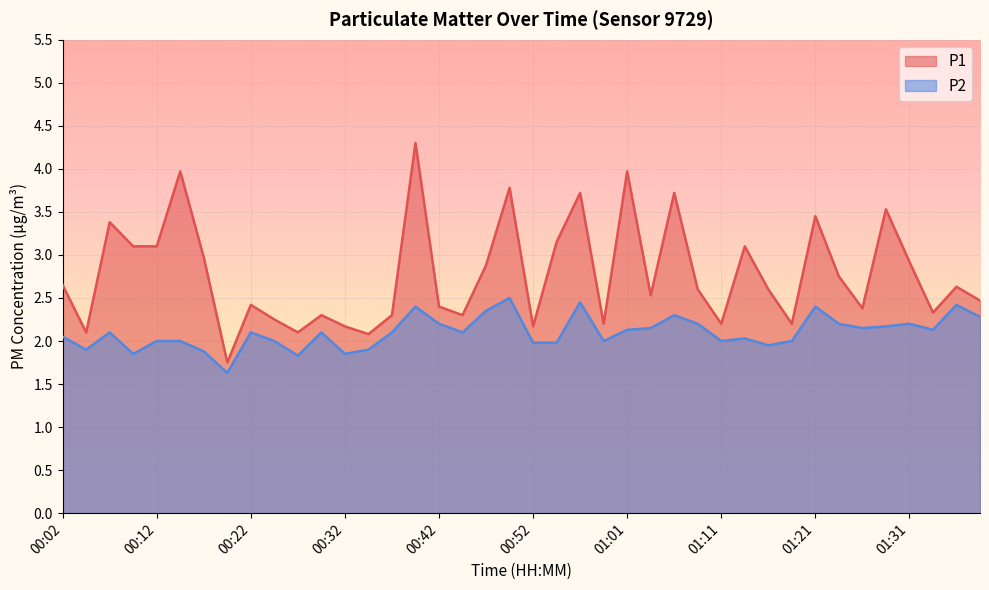

True or false: P2 and P1 intersect in this chart.

False